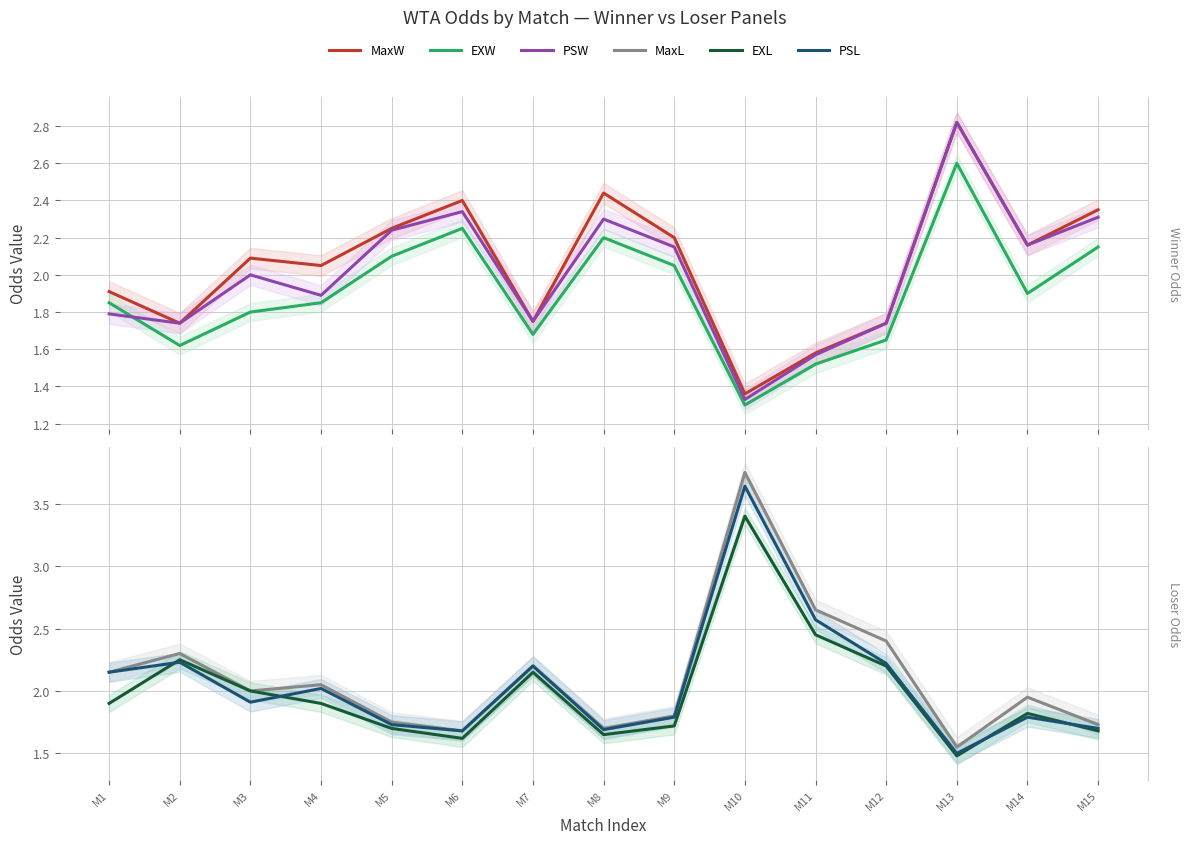

Which series has the widest spread of values?

MaxL